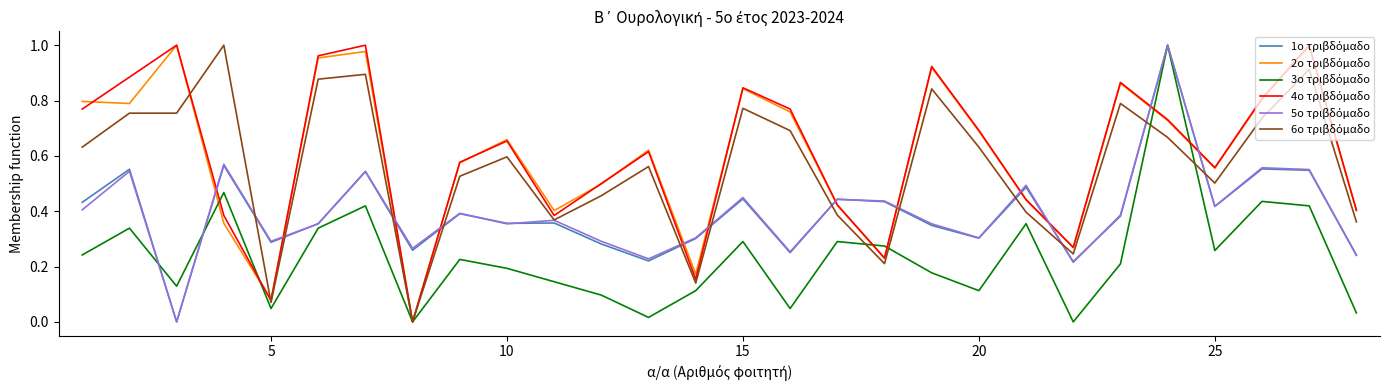

What is the total value across all series at 10?

2.8